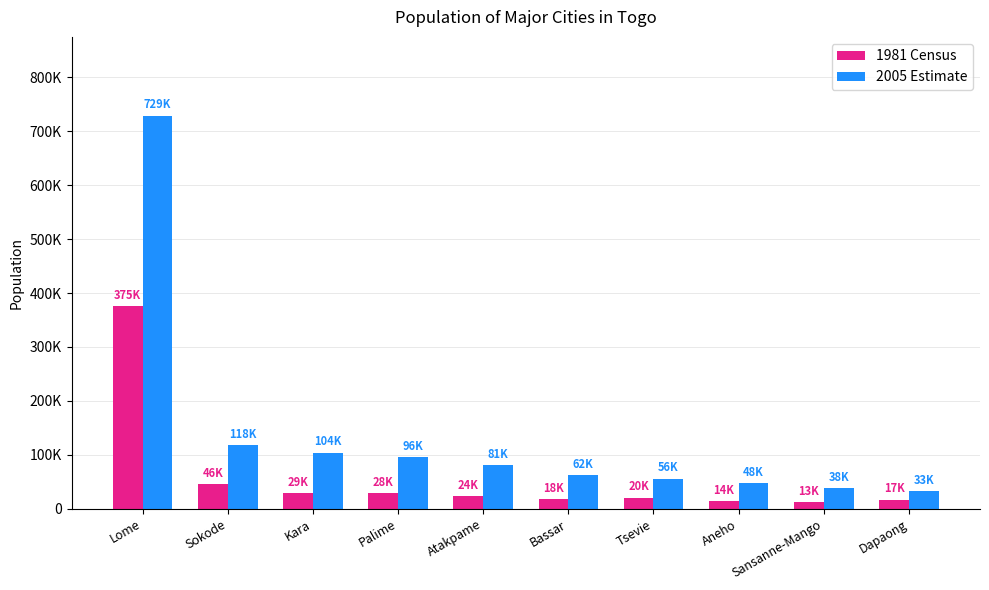

At Lome, list the series in order from smallest to largest.

1981 Census, 2005 Estimate